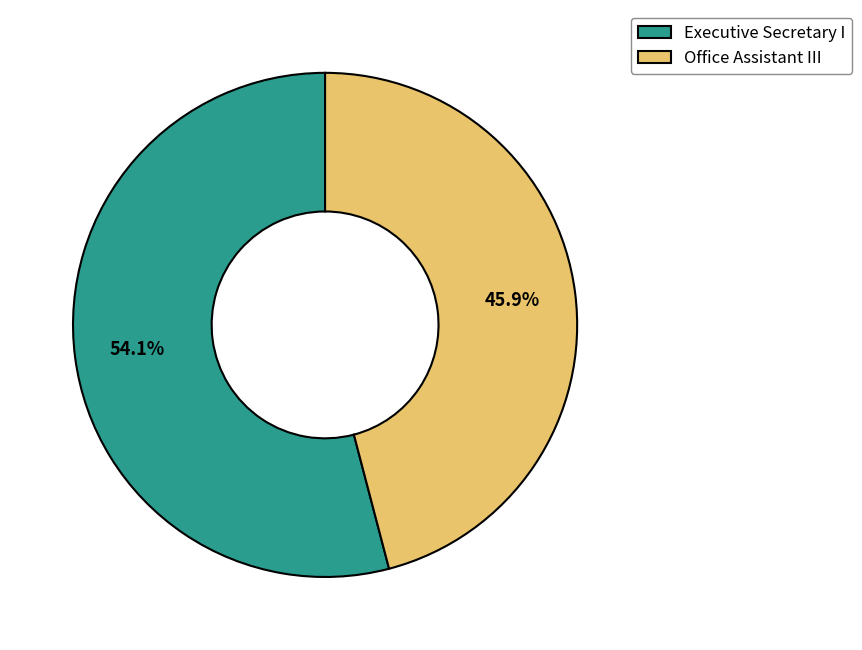

Which has a higher value, Office Assistant III or Executive Secretary I?

Executive Secretary I